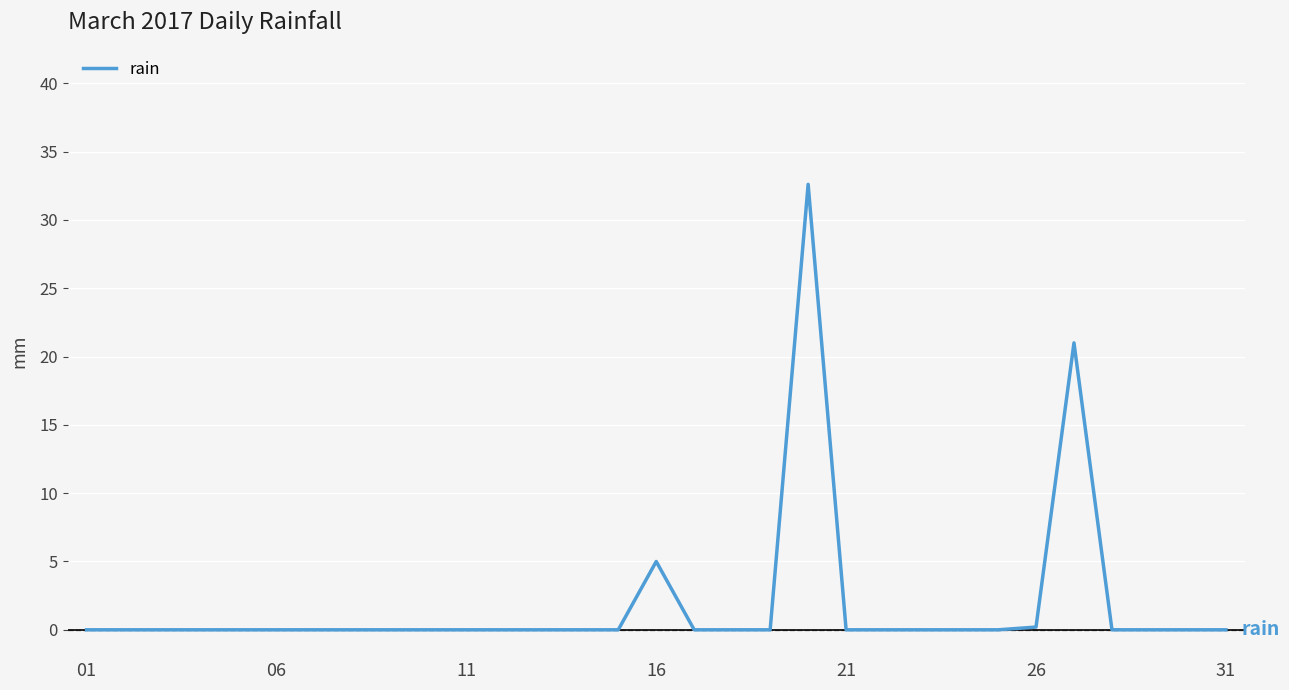

What is the difference between the maximum and minimum values?

32.6